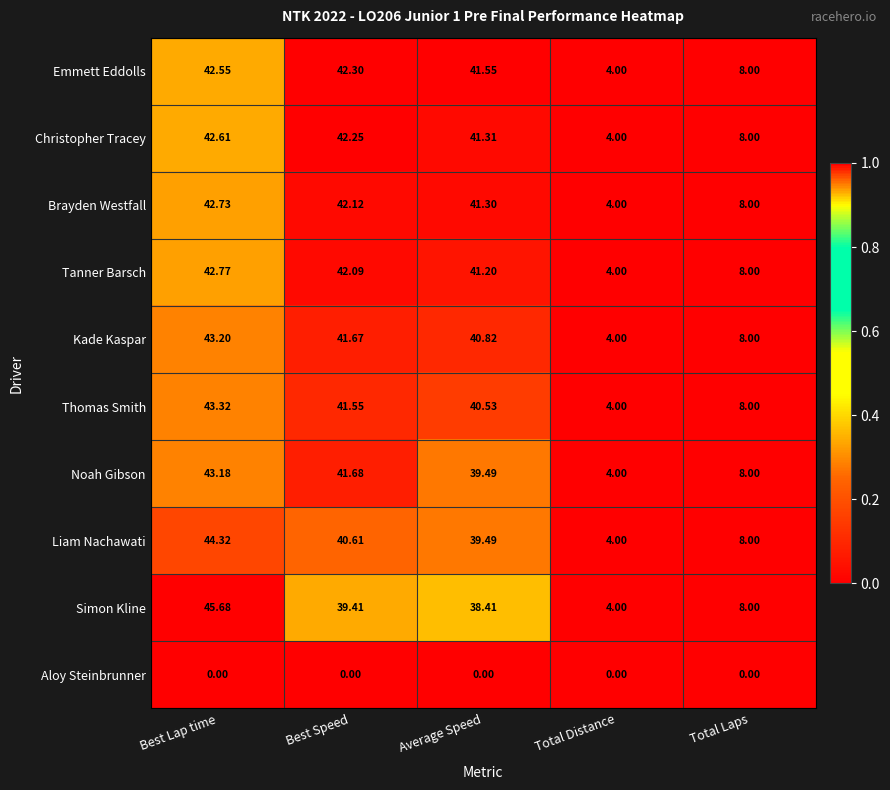

Which series changed the most between Average Speed and Total Laps?

Emmett Eddolls